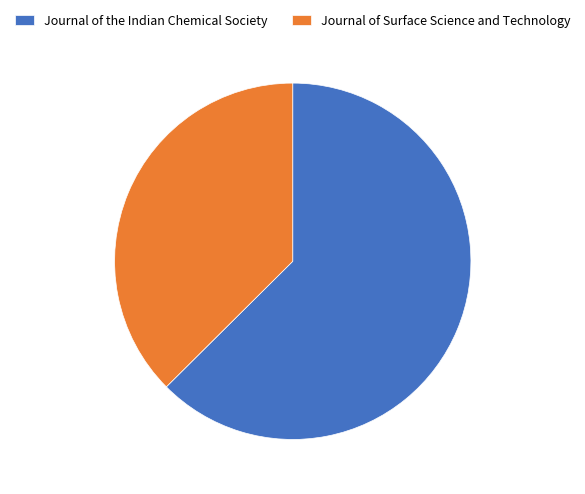

Which has a higher value, Journal of the Indian Chemical Society or Journal of Surface Science and Technology?

Journal of the Indian Chemical Society